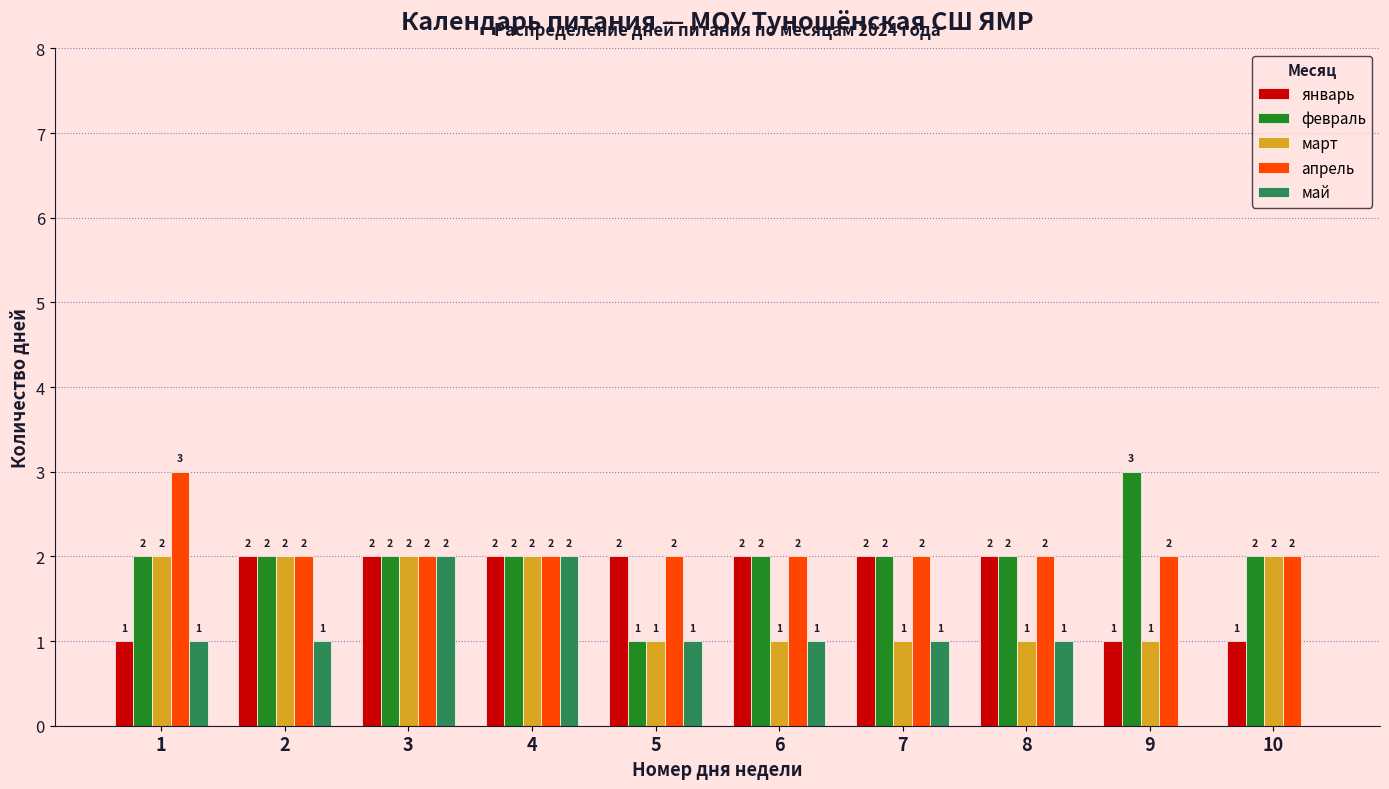

What is the sum of all апрель values?

21